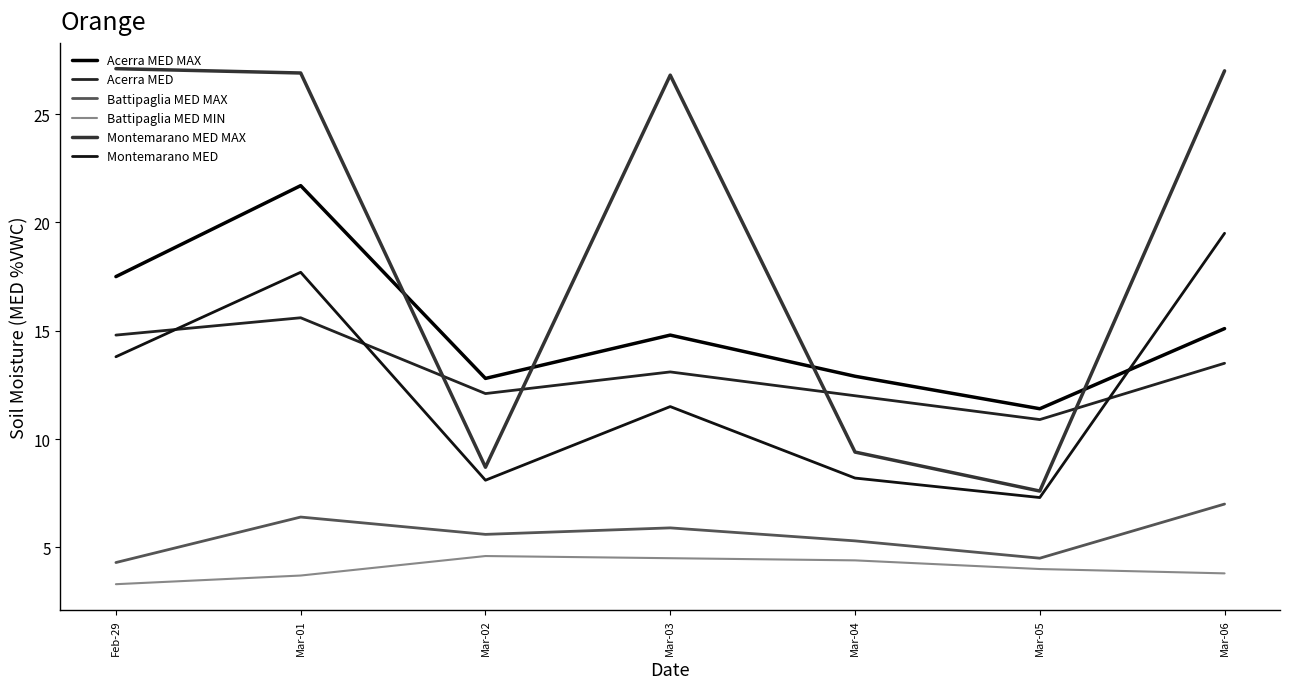

What is the difference between the Acerra MED values at Mar-01 and Feb-29?

0.8